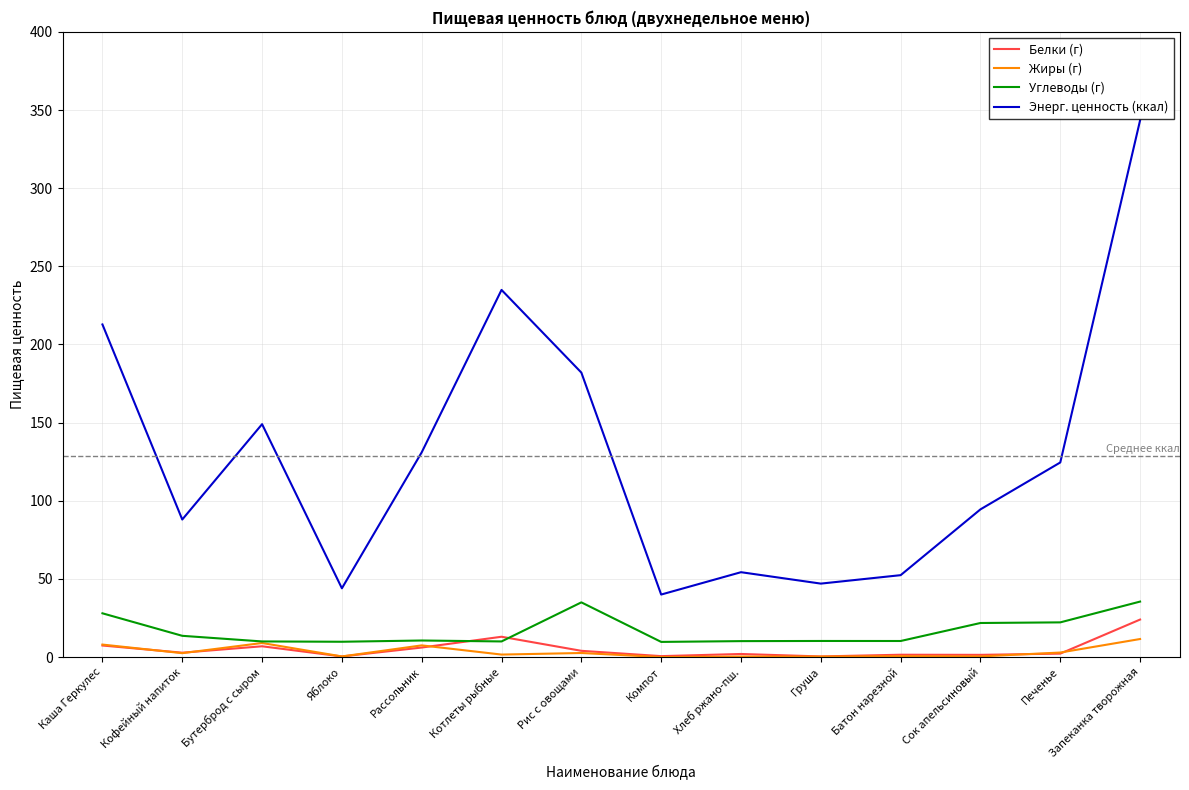

Which series has the largest total across all categories?

Энерг. ценность (ккал)